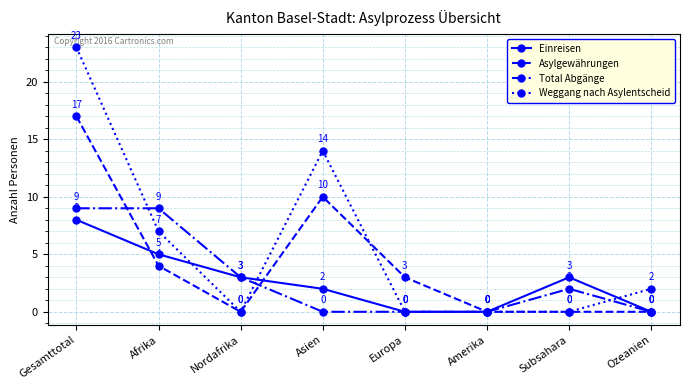

Reading left to right, what are all the values shown in this chart?

Einreisen: 8	5	3	2	0	0	3	0
Asylgewährungen: 17	4	0	10	3	0	0	0
Total Abgänge: 9	9	3	0	0	0	2	0
Weggang nach Asylentscheid: 23	7	0	14	0	0	0	2